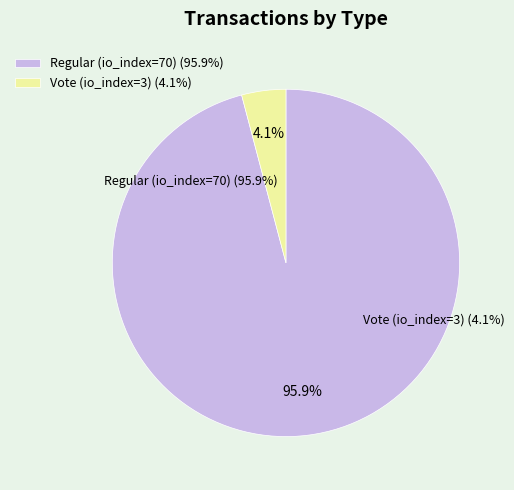

What is the smallest slice in the pie chart?

Vote (io_index=3)